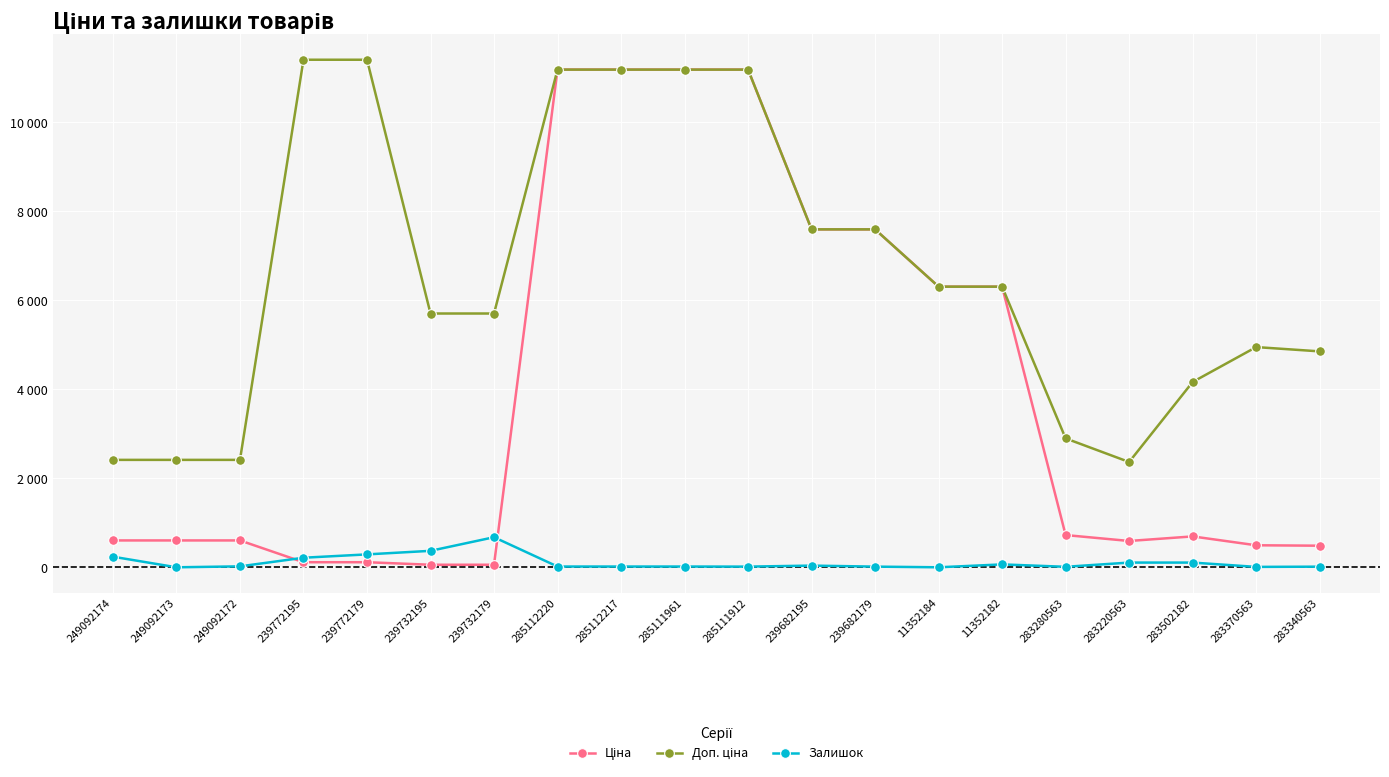

True or false: Доп. ціна has a value of 3105.5 at 283220563.

False